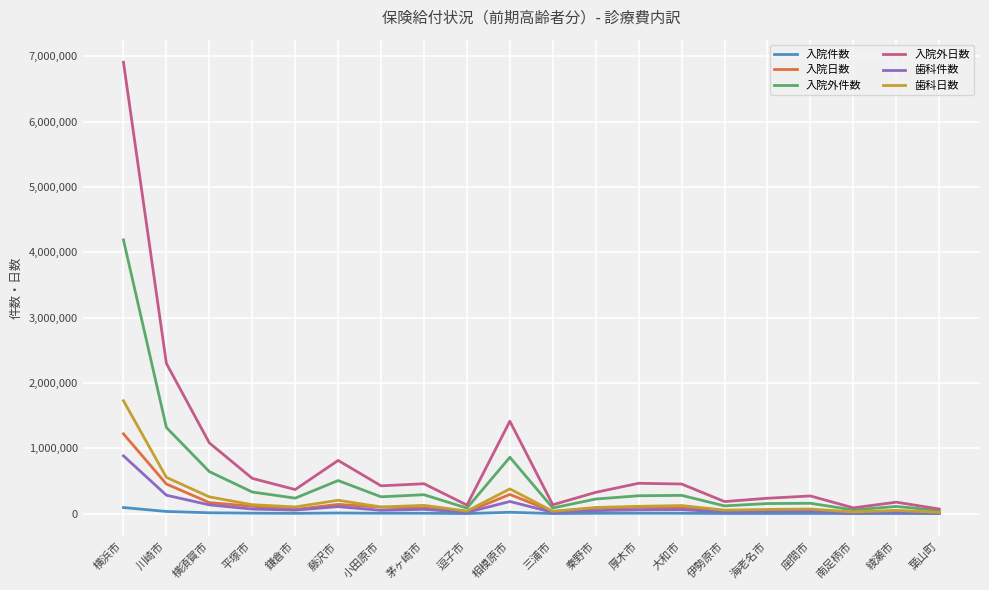

At which label is 入院外件数 closest to 2118754?

川崎市